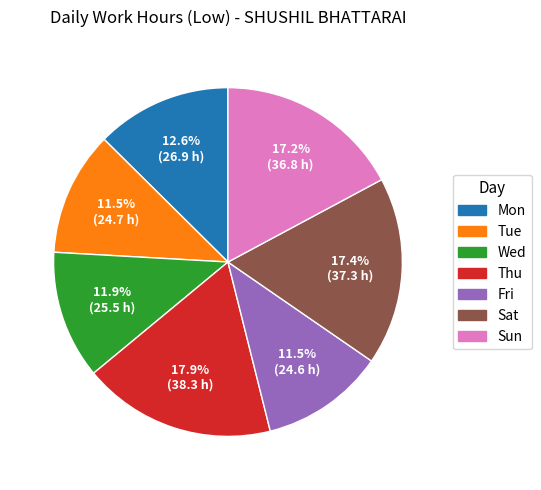

Is there a majority slice in this chart?

No